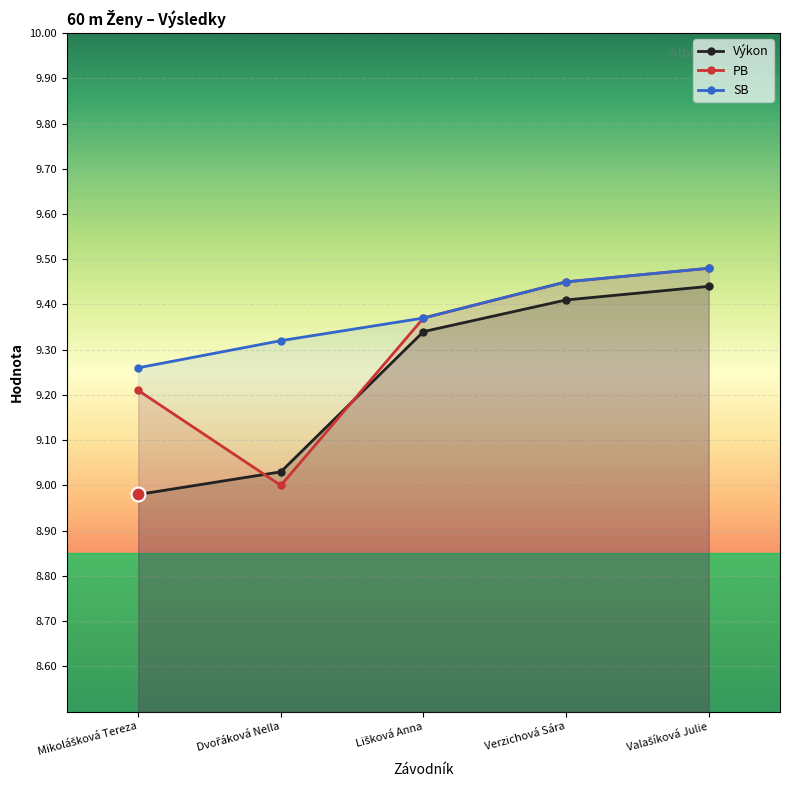

Which series has the widest spread of values?

PB